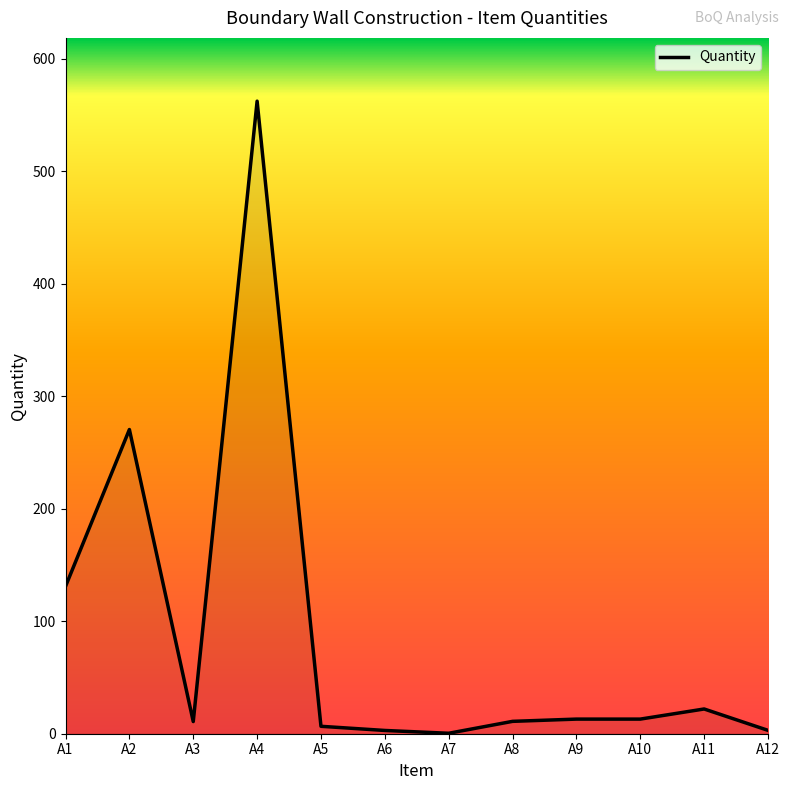

Which has a higher value, A4 or A11?

A4